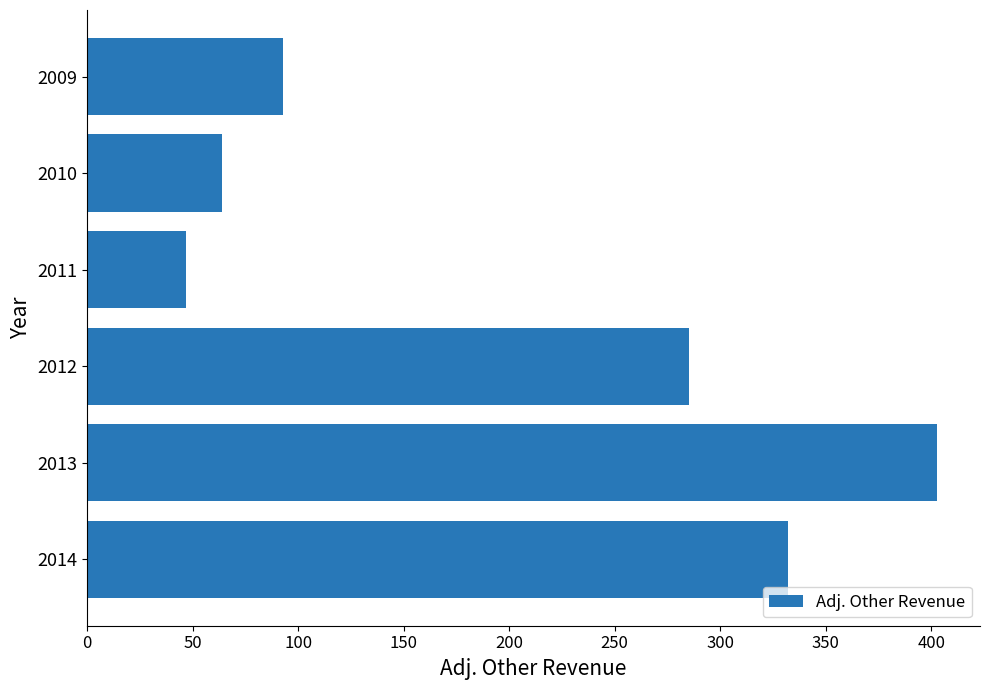

Which category has the lowest value across all series?

2011